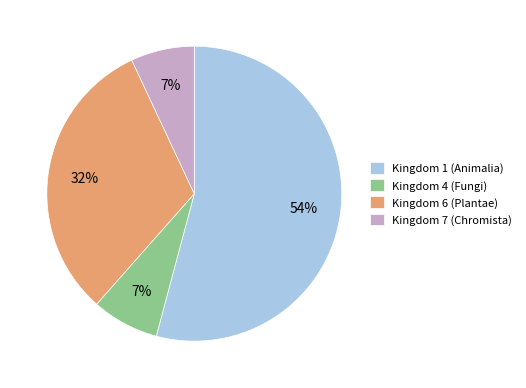

What is the largest slice in the pie chart?

Kingdom 1 (Animalia)